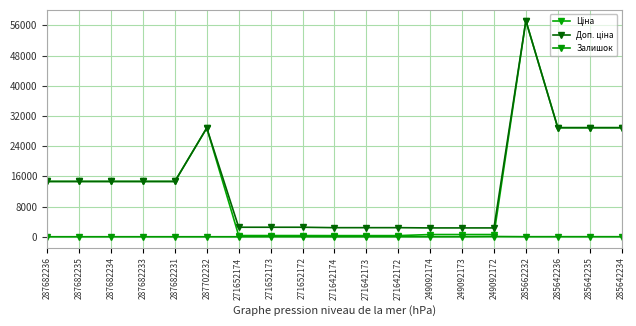

Which series has the largest range (max minus min)?

Ціна